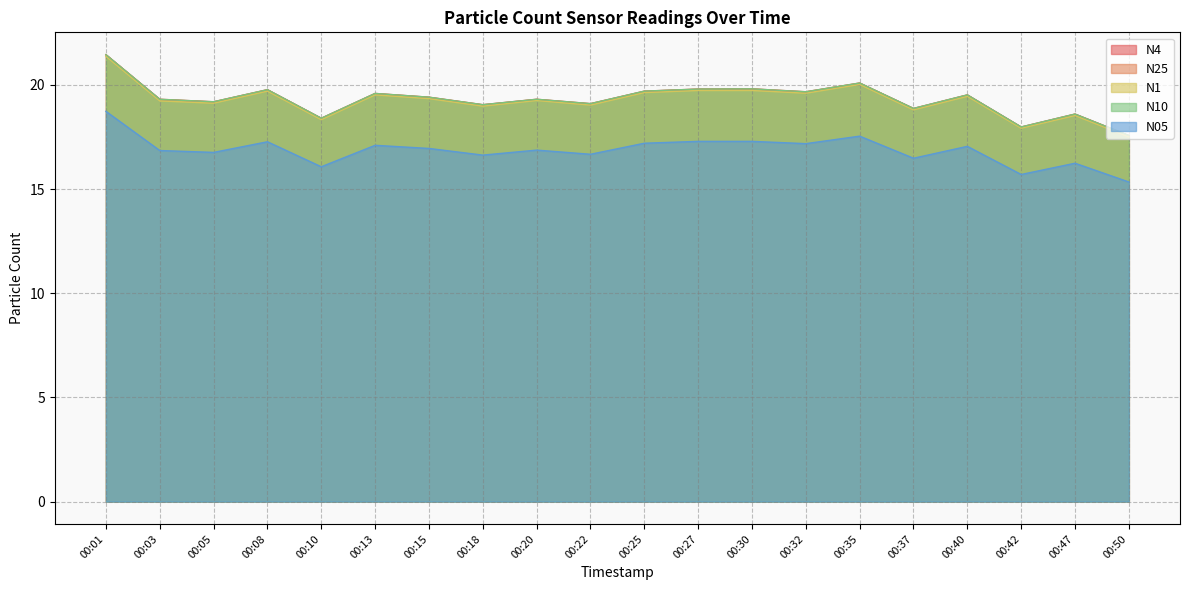

At which category does N25 reach its first local valley?

00:05